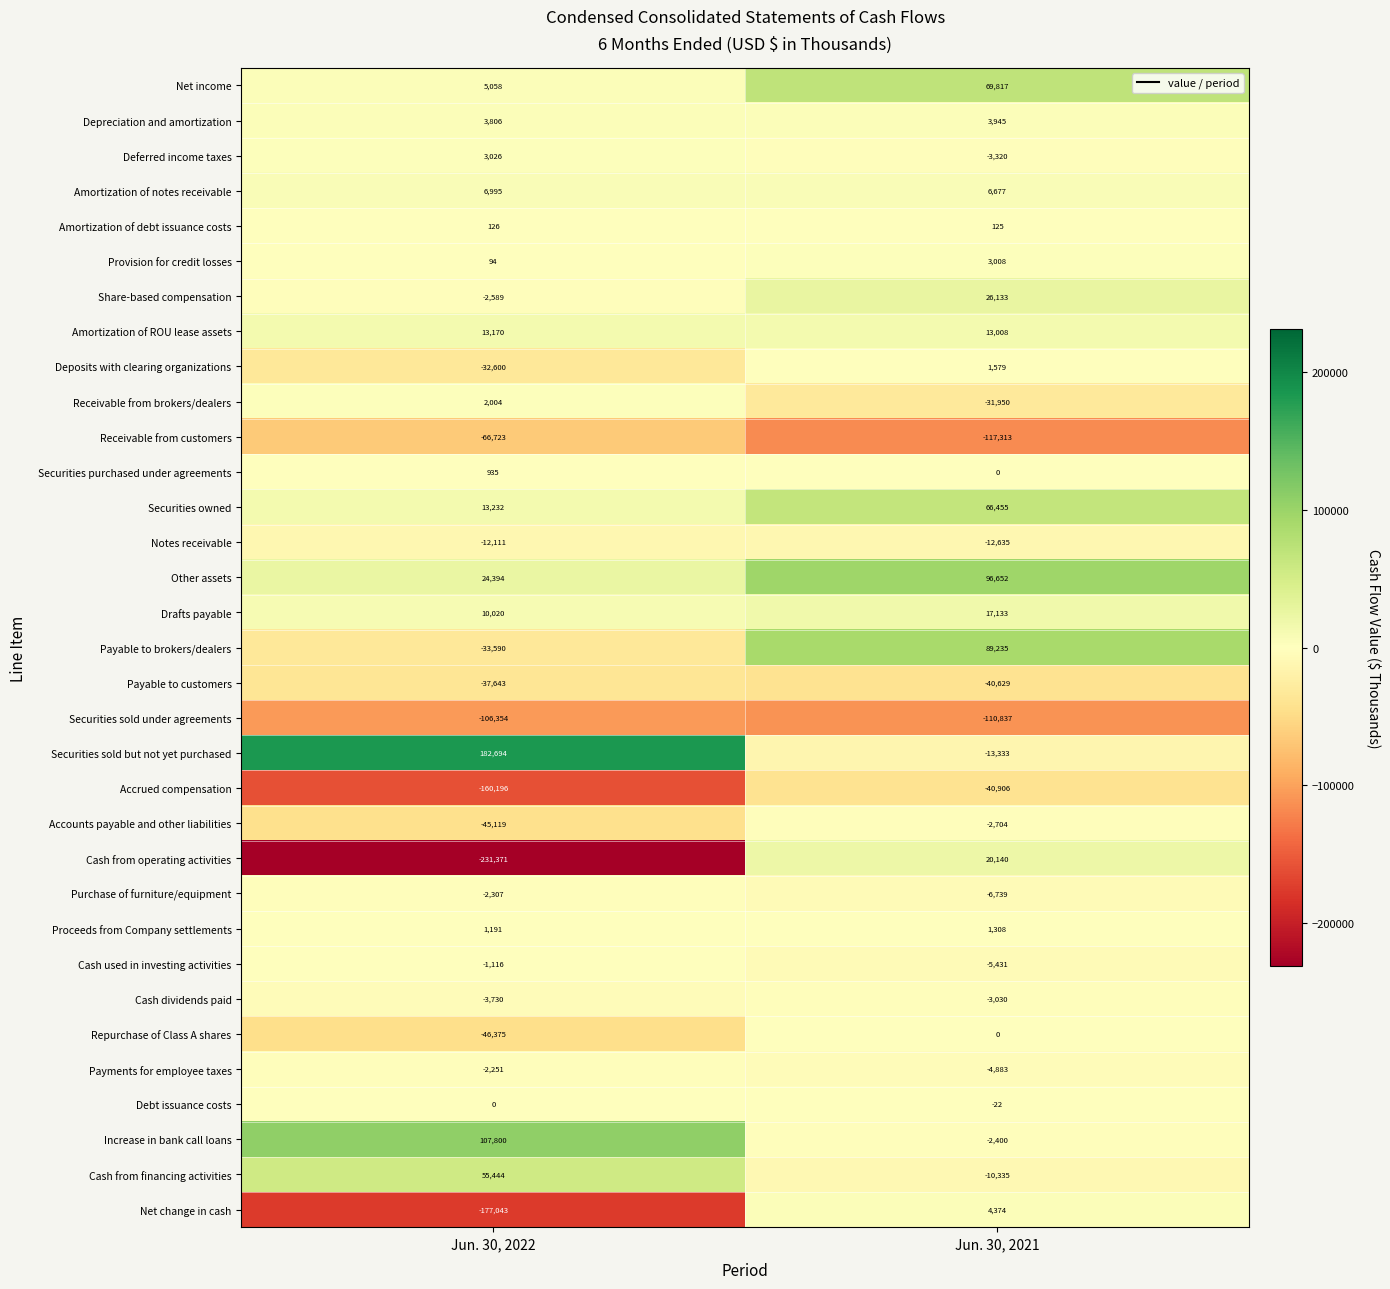

What is the sum of all Securities purchased under agreements values?

935